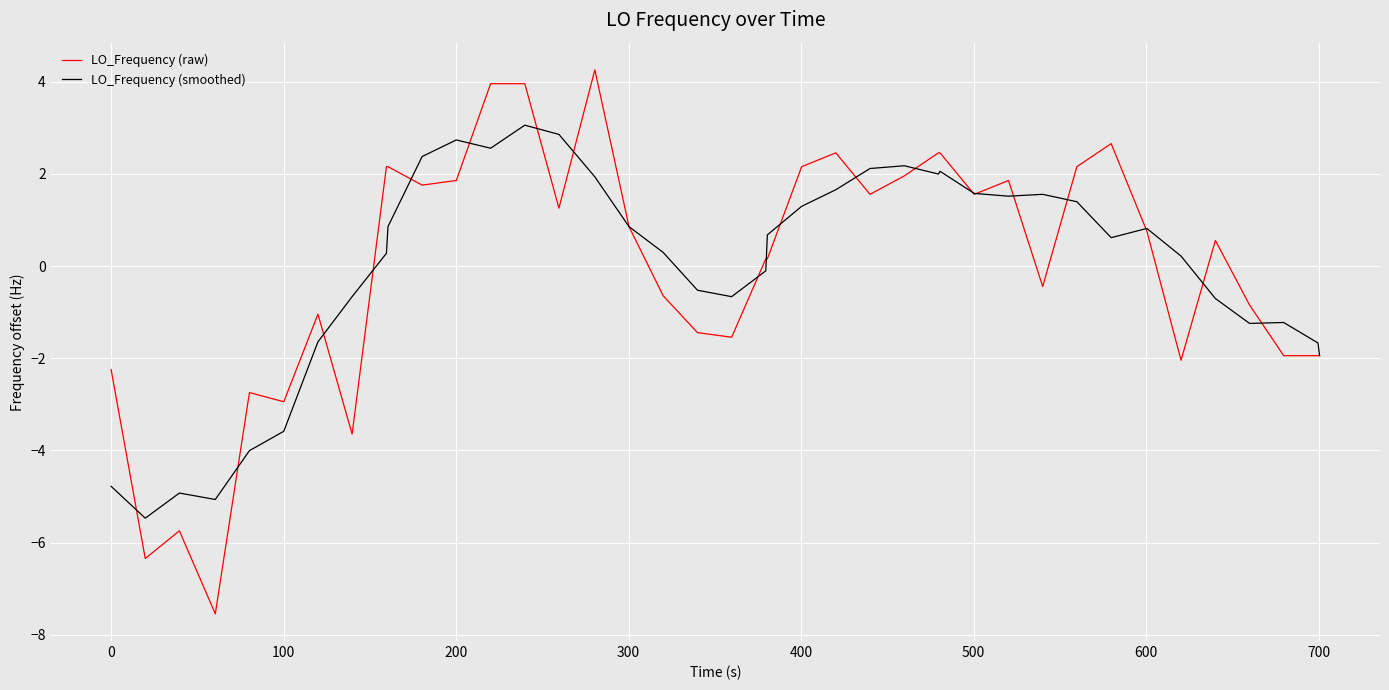

Does the chart display data point markers on the line(s)?

No